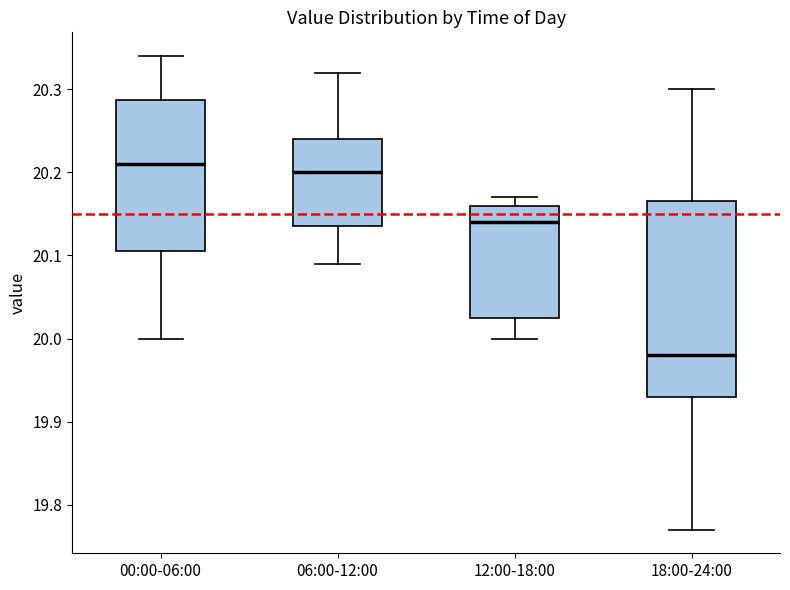

Which box has the highest median line?

00:00-06:00